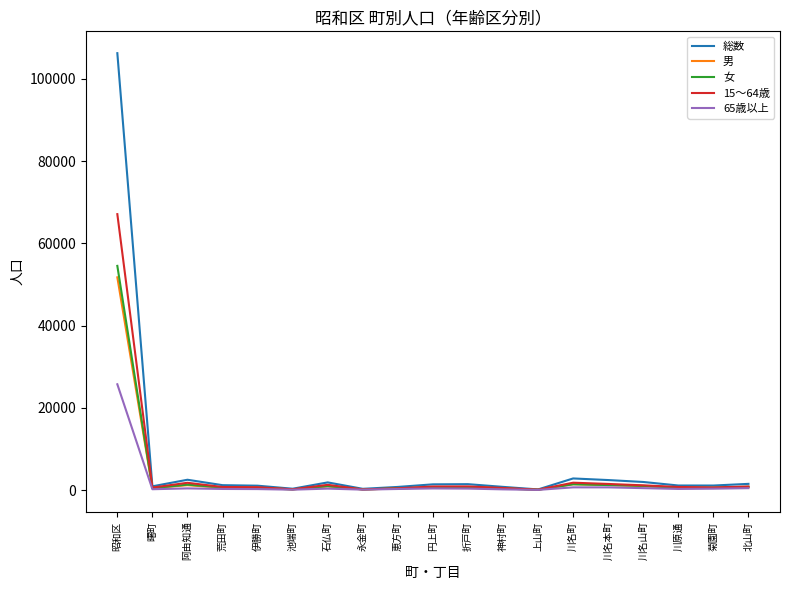

What position from the right is 菊園町?

2